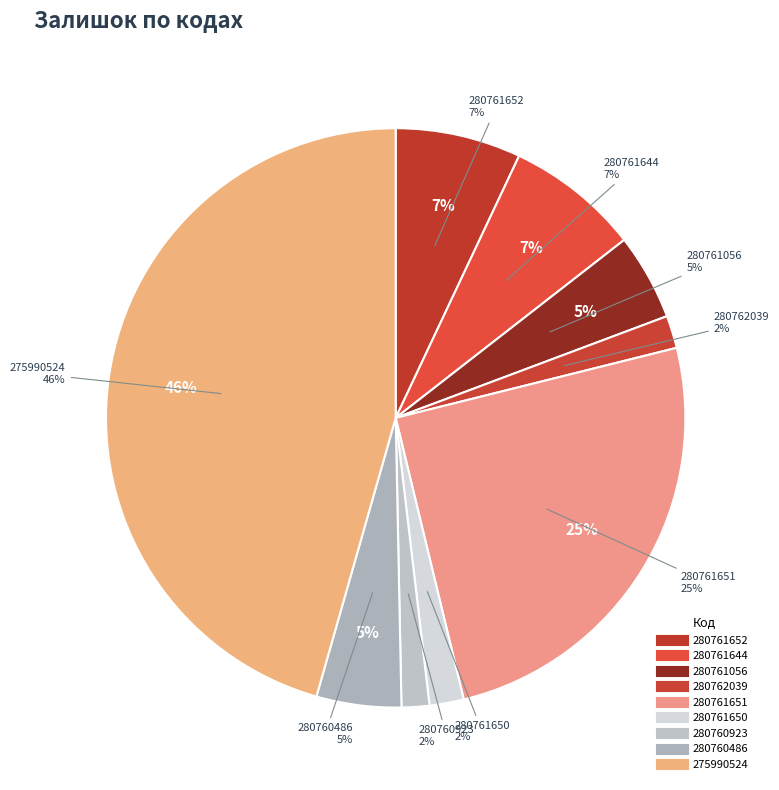

To the nearest percent, what is the average slice percentage?

11%